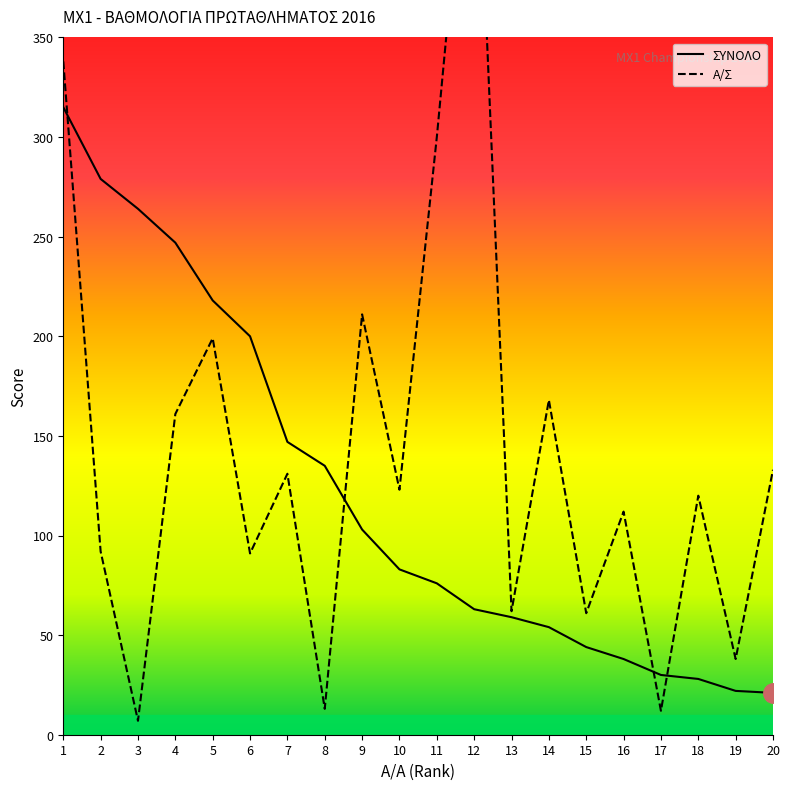

True or false: ΣΥΝΟΛΟ has more than 0 interior local peaks.

False